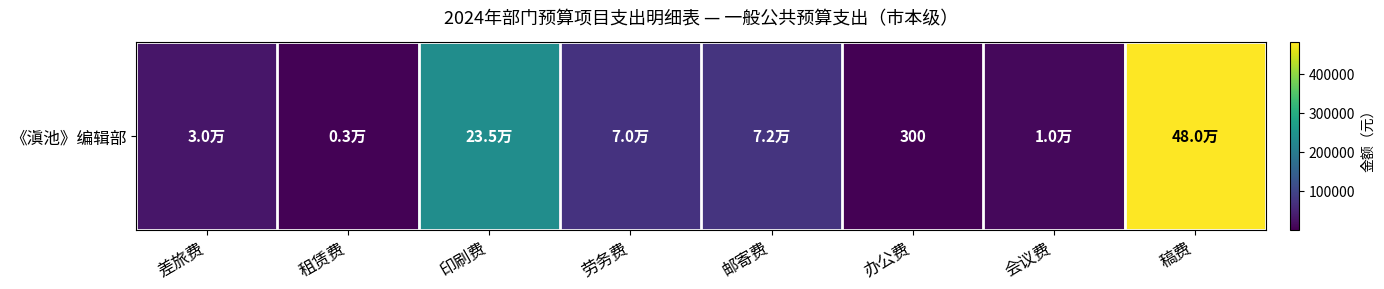

Which label corresponds to the smallest value in the chart?

办公费